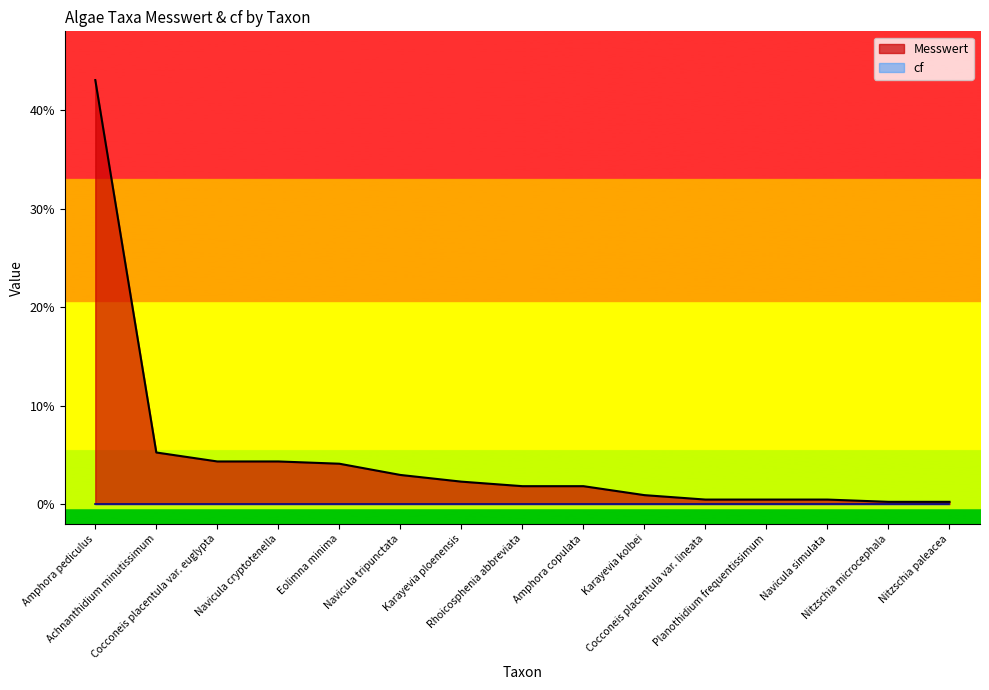

Is it true that the value at Nitzschia microcephala is 0.2?

True